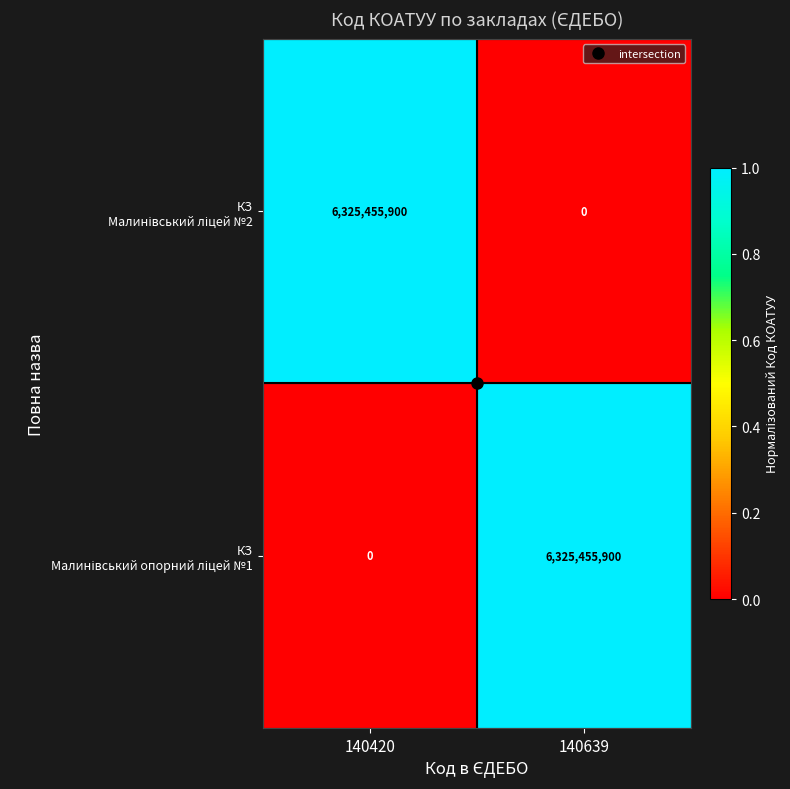

What is the total value across all series at 140639?

6325455900